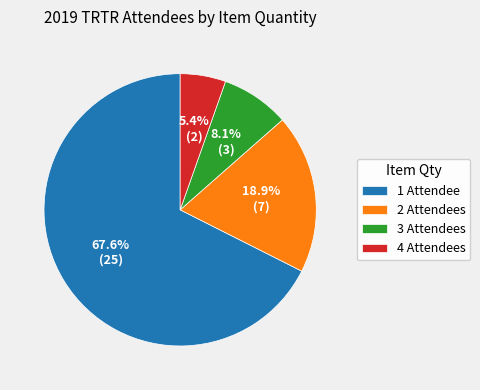

What is the smallest slice in the pie chart?

4 Attendees